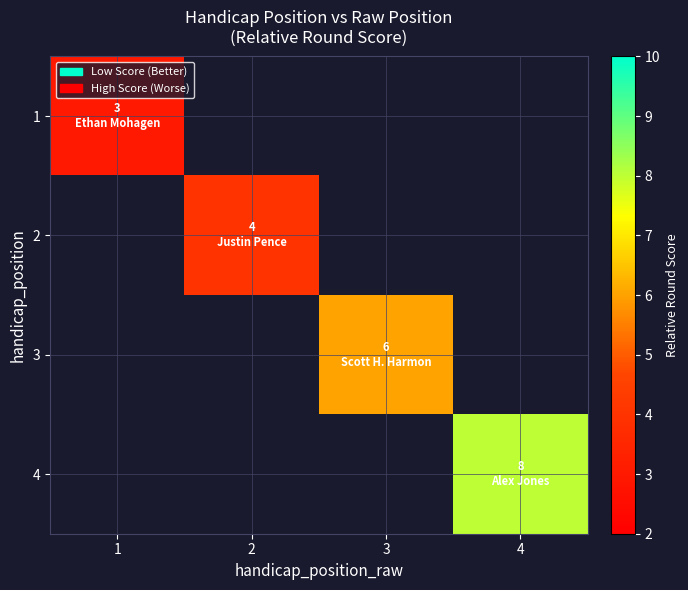

The 3 series shows 2.5 at 3. True or false?

False